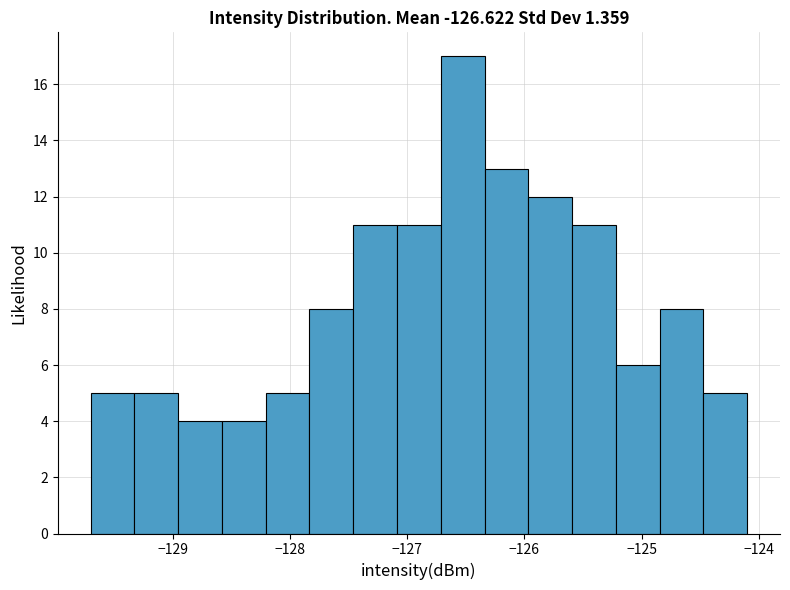

Read against the x-axis, roughly where is the centre of the tallest bar?

-126.5